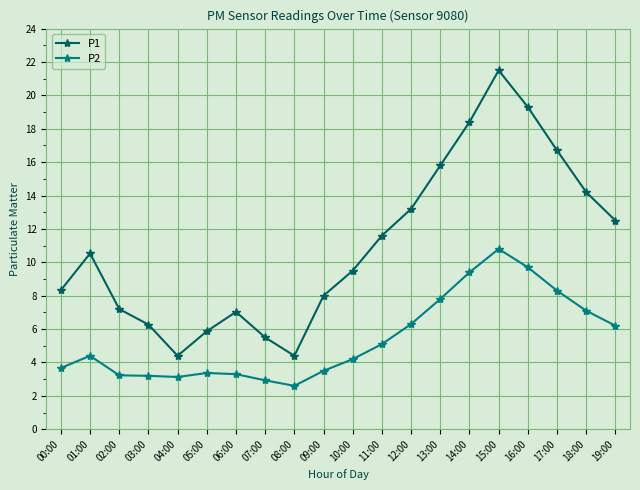

At which category is the sum across all series the highest?

15:00